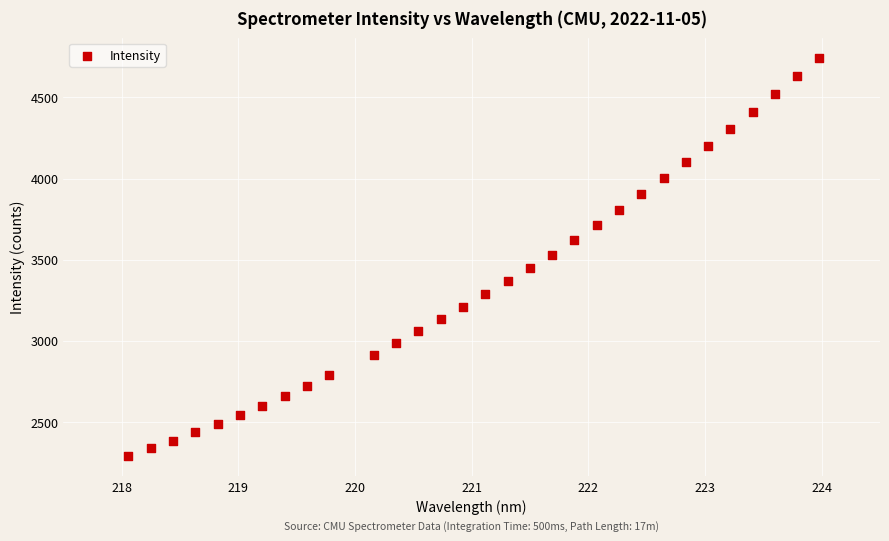

What is the range of X values (max minus min)?

5.9